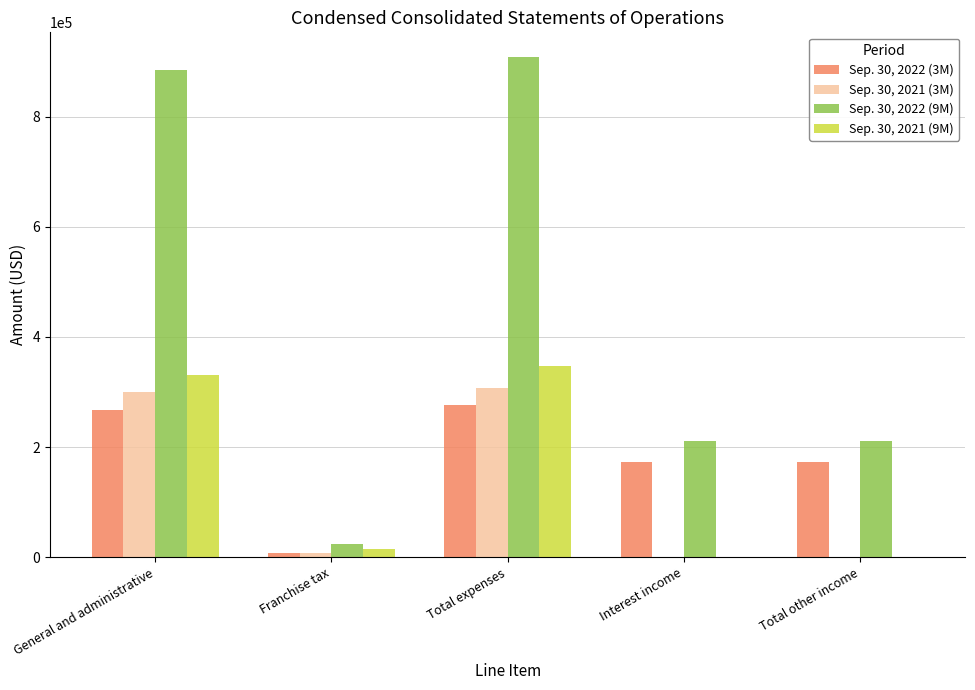

What is the greatest value displayed?

907444